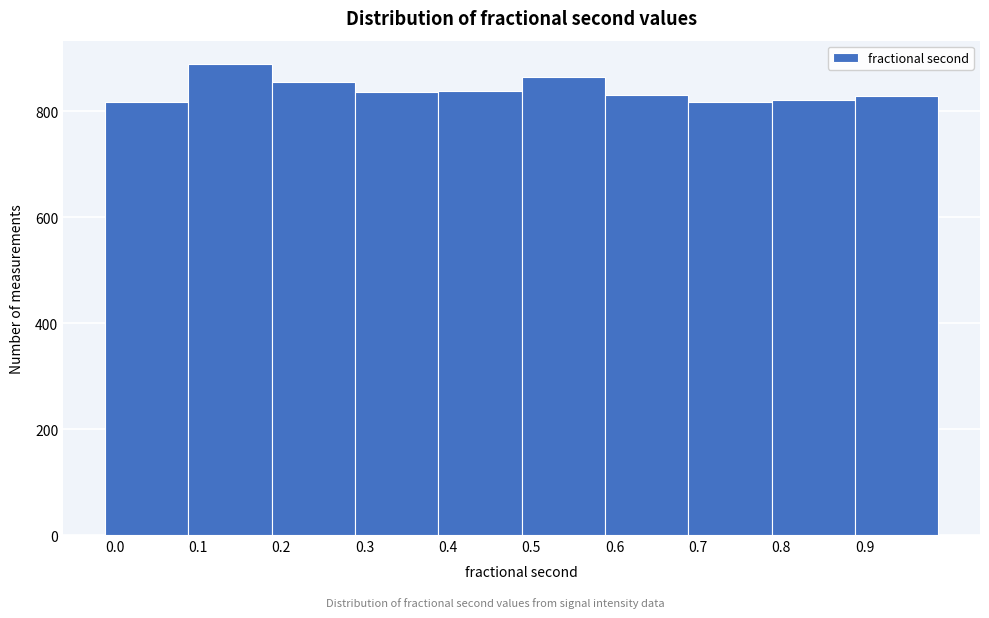

Which range on the x-axis has the tallest bar?

0.1 to 0.2